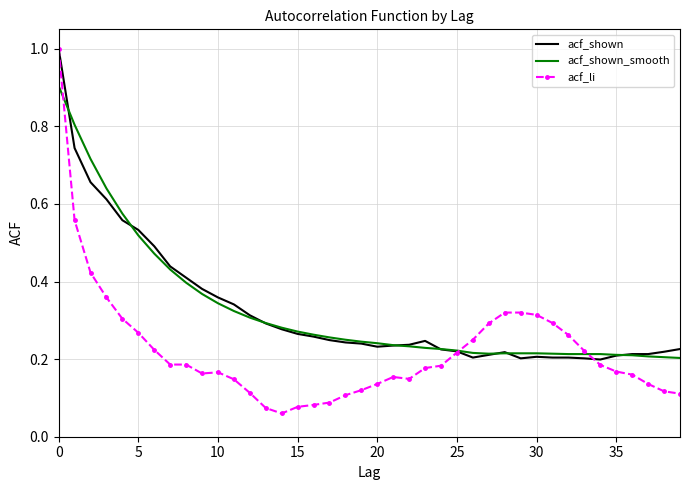

Which series has the widest spread of values?

acf_li